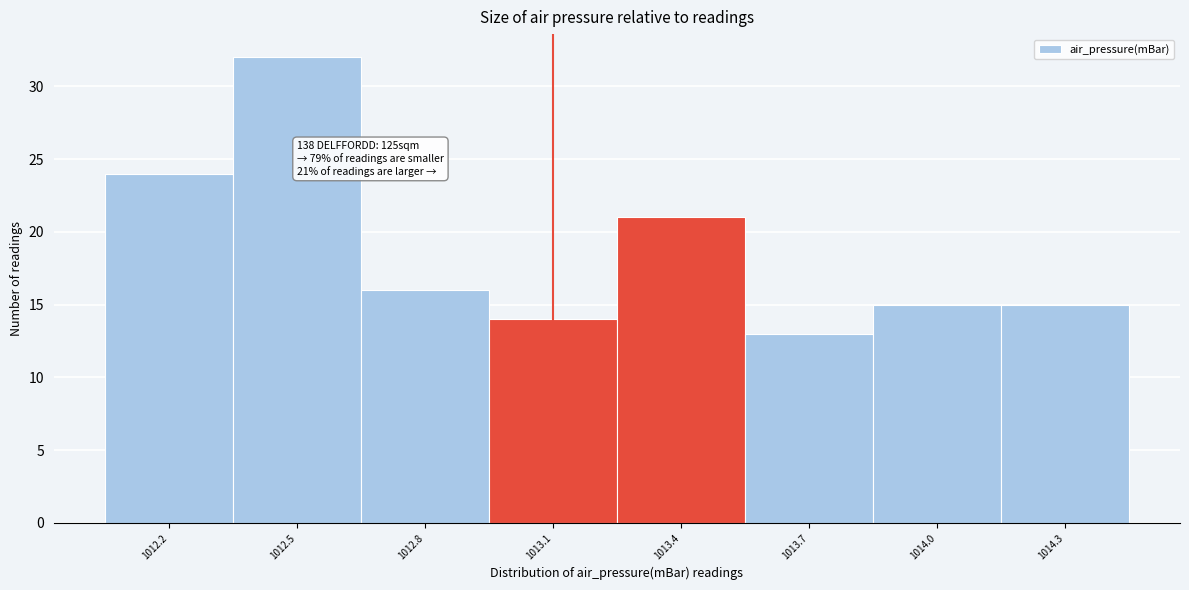

Over which range of the x-axis is the bar tallest?

1012.35 to 1012.65